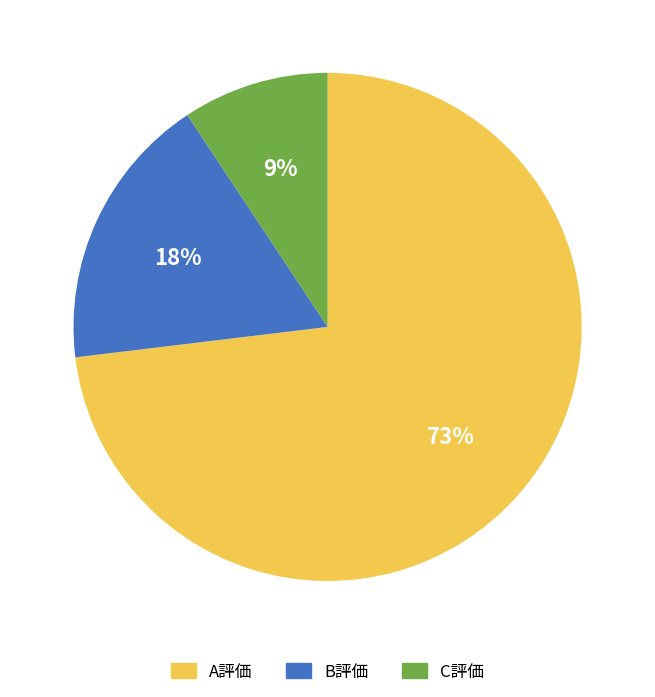

To the nearest percent, what is the average slice percentage?

33%